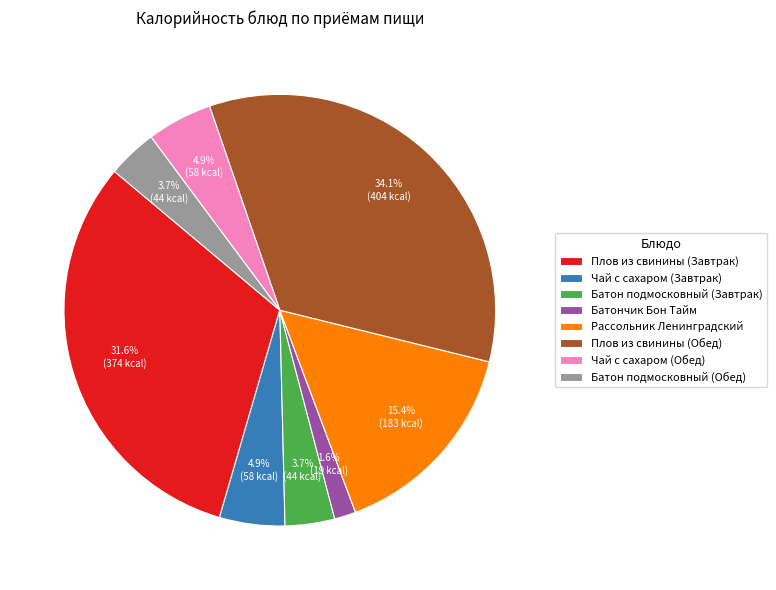

What is the ratio of the value at Рассольник Ленинградский to the value at Батончик Бон Тайм?

9.6